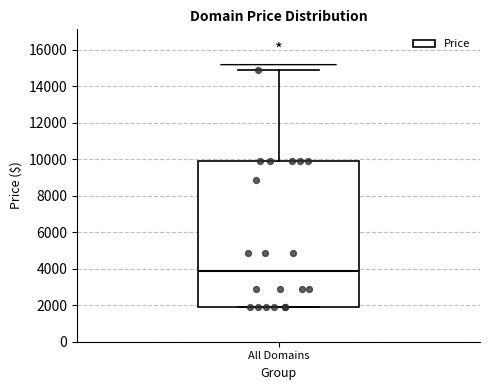

Transcribe this box plot: give where the median line is, the range the box spans, and where the two whiskers end, as read against the y-axis. The values are not printed on the chart, so give them approximately, as read against the axis.

median 3800, box 1800 to 9800, whiskers 1800 to 14800